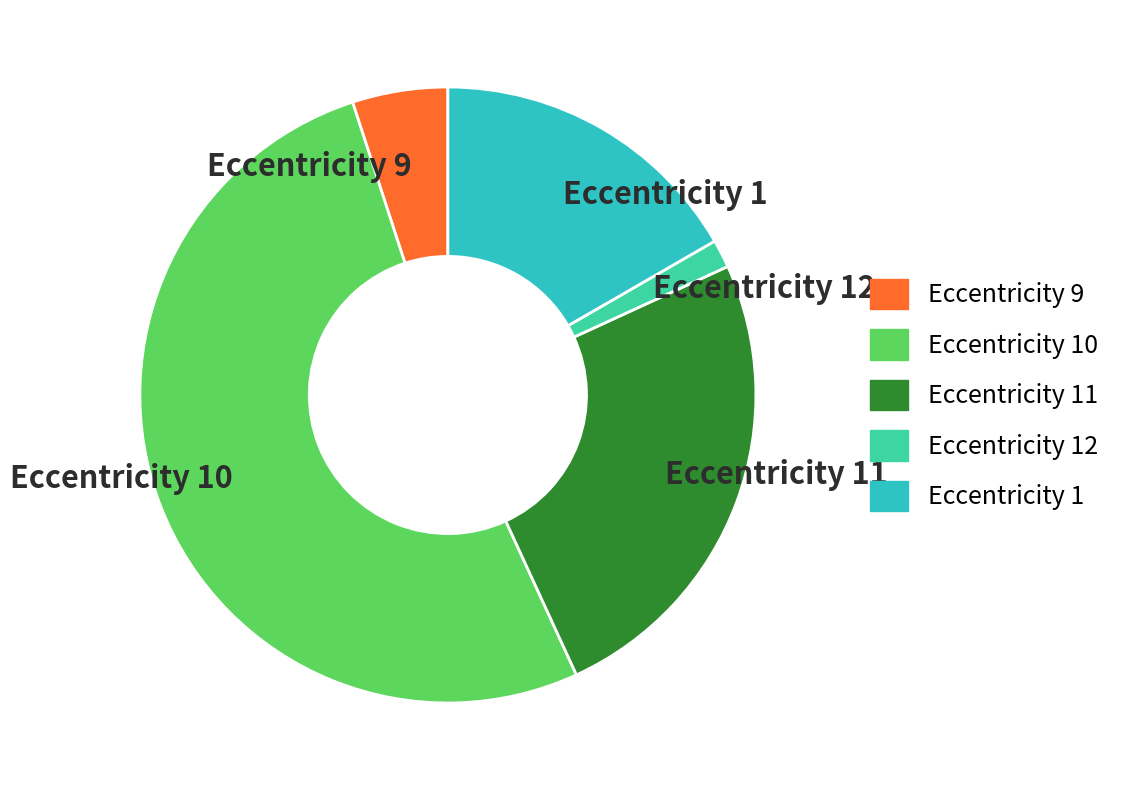

Count the number of slices in the pie.

5